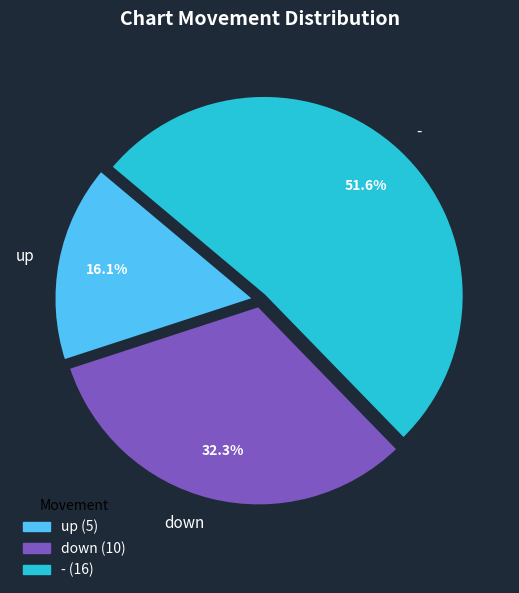

Is it true that up is 16% of the pie?

True